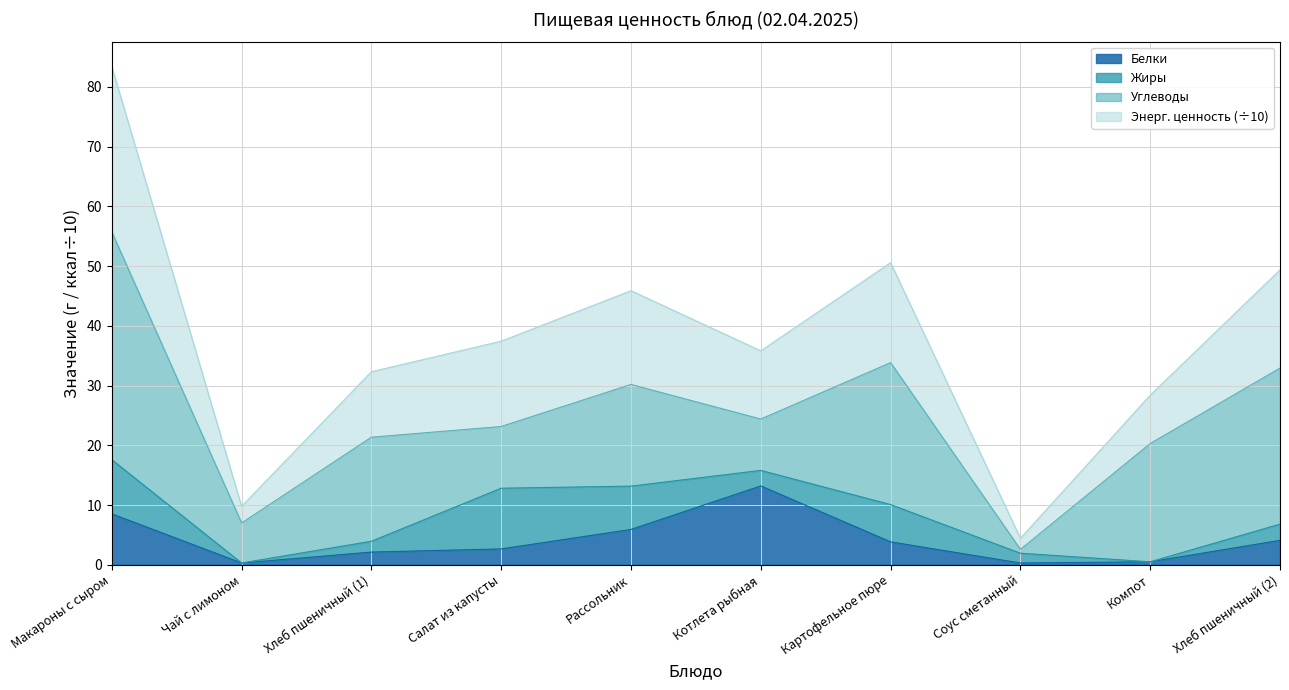

What is the sum of all Энерг. ценность values?

377.4